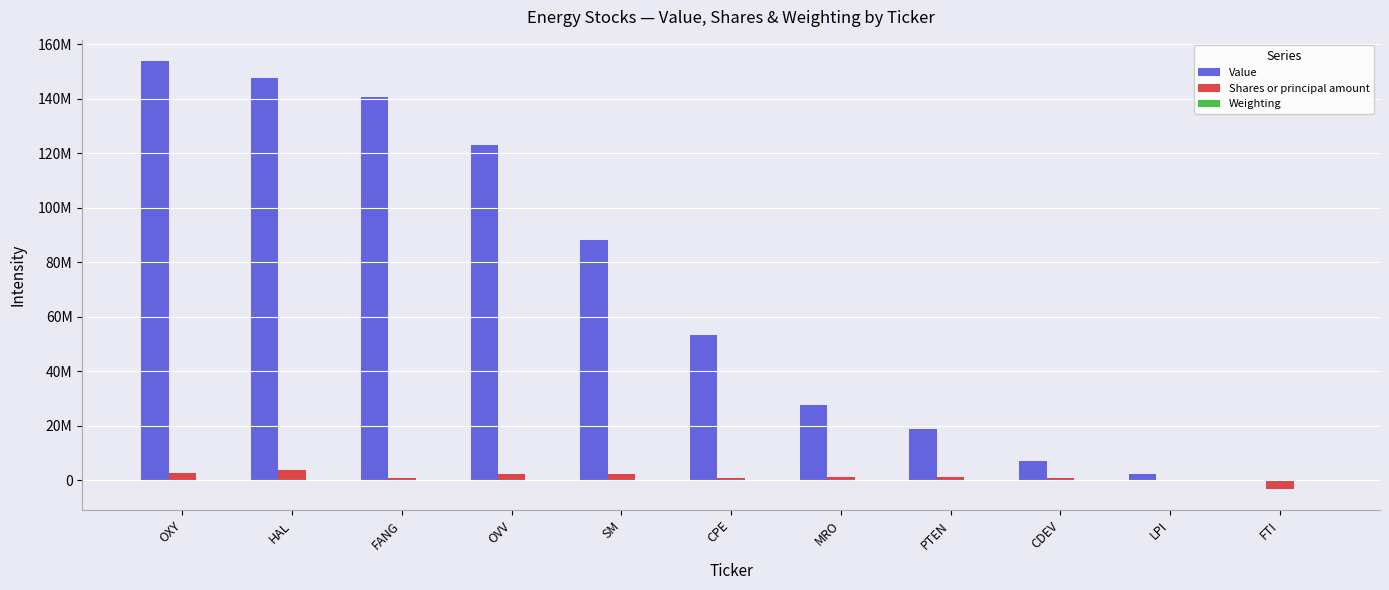

Are the bars horizontal?

No